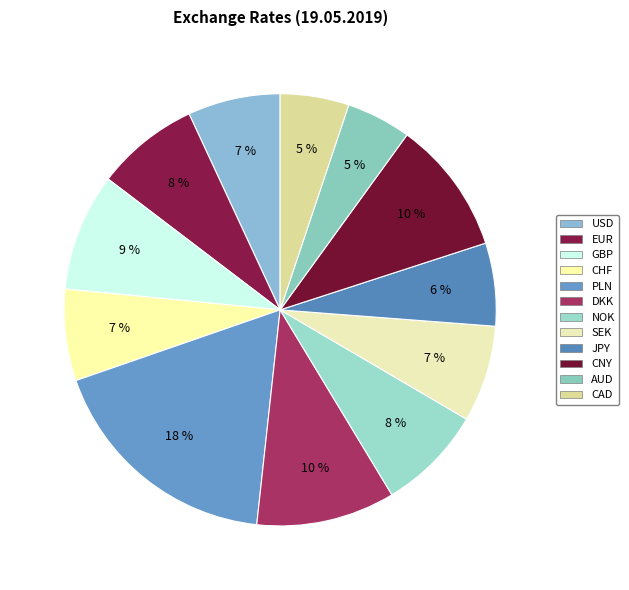

How many segments does this pie chart have?

12